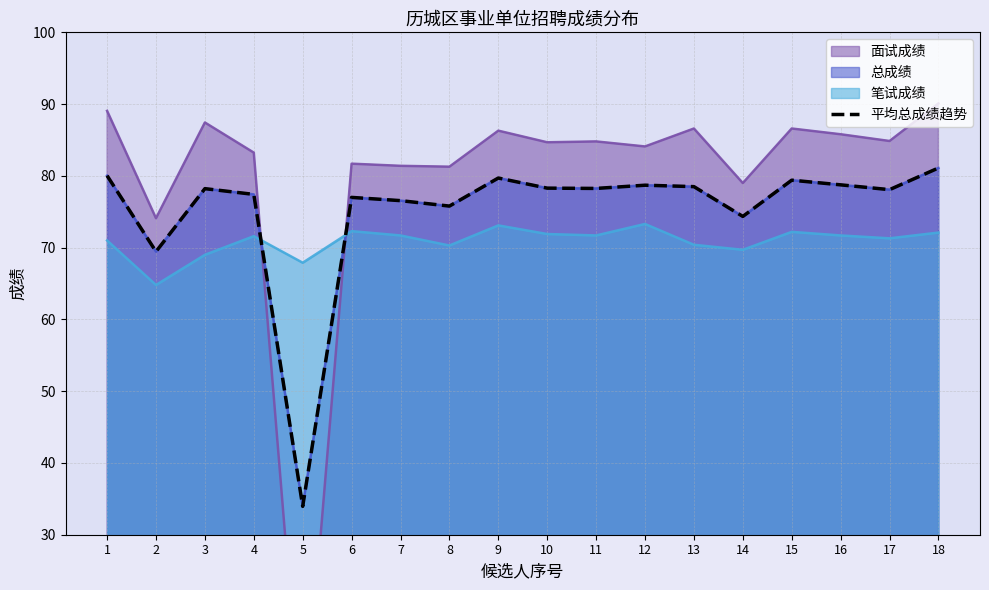

What is the average value?

75.2